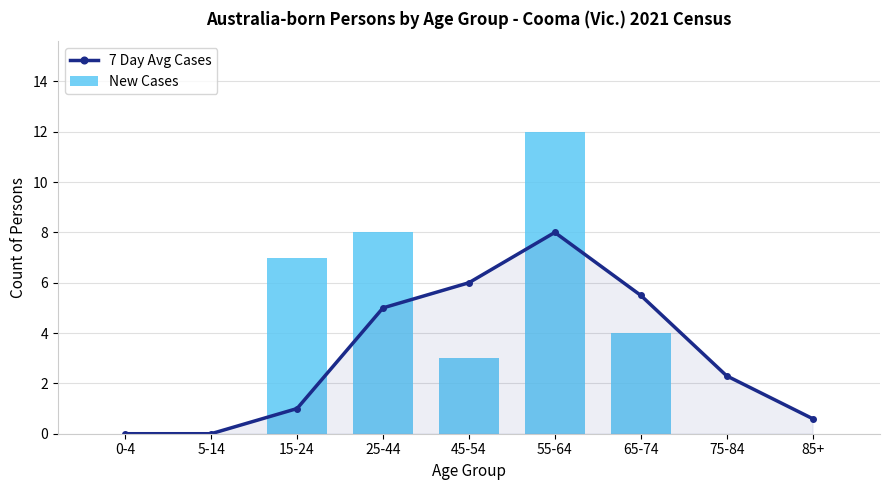

Is it true that 7 Day Avg Cases equals 2.8 at 45-54?

False